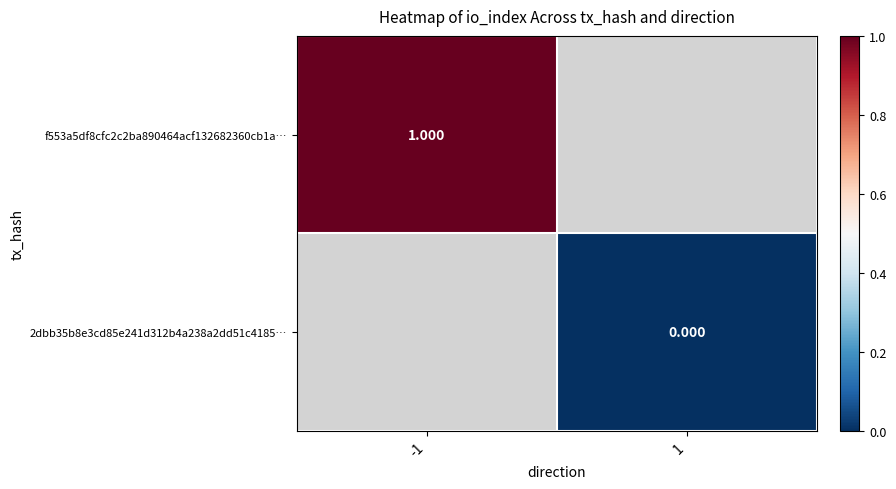

List the labels in order of f553a5df8cfc2c2ba890464acf132682360cb1a… value, smallest first.

-1, 1